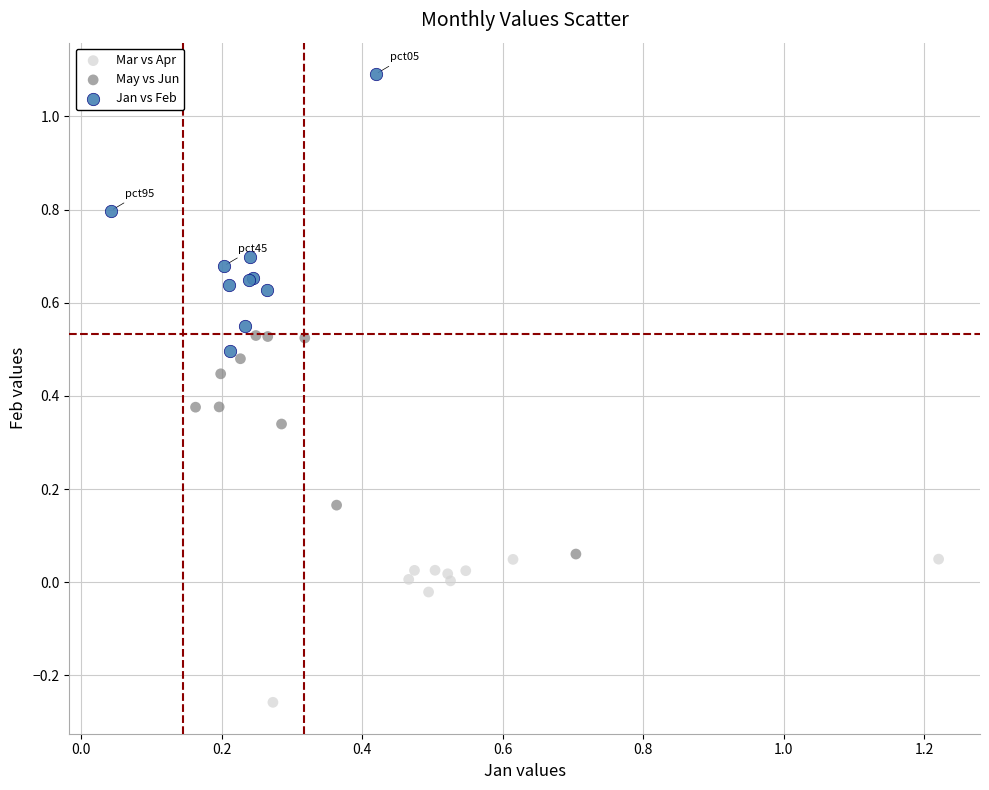

Which series contains the lowest Y value?

Mar vs Apr